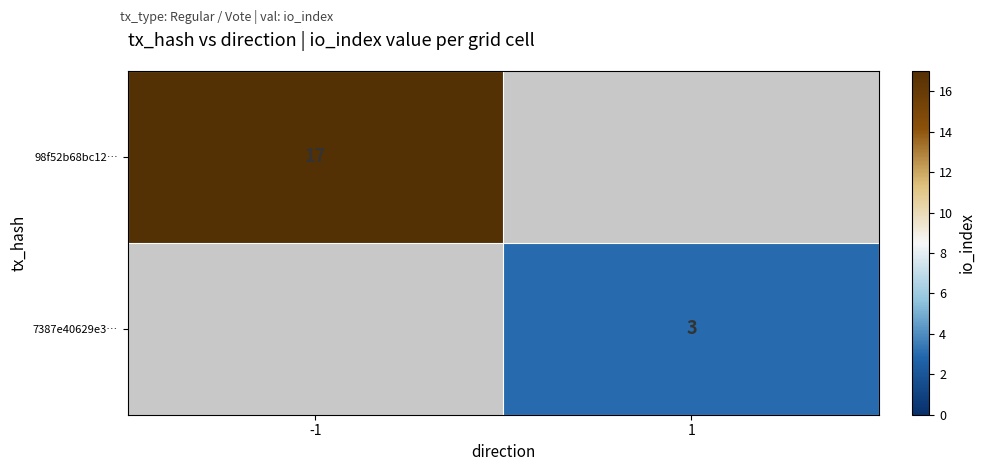

The 7387e40629e3… series shows 3 at 1. True or false?

True